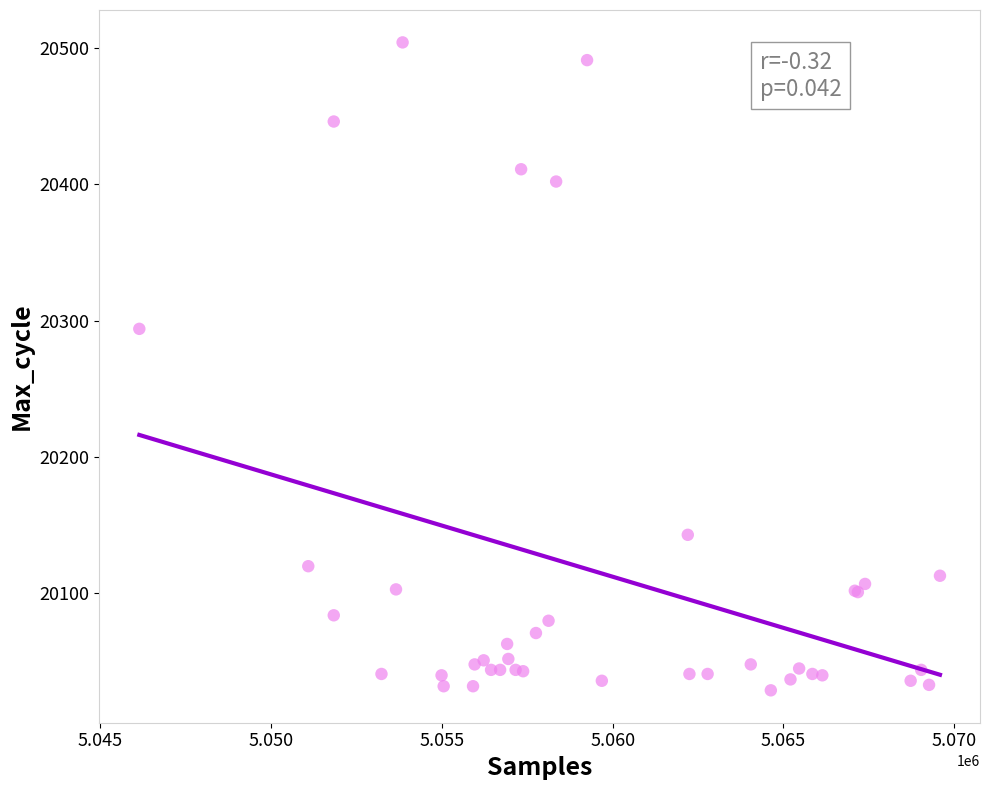

What Y value in the scatter plot is closest to 20266?

20294